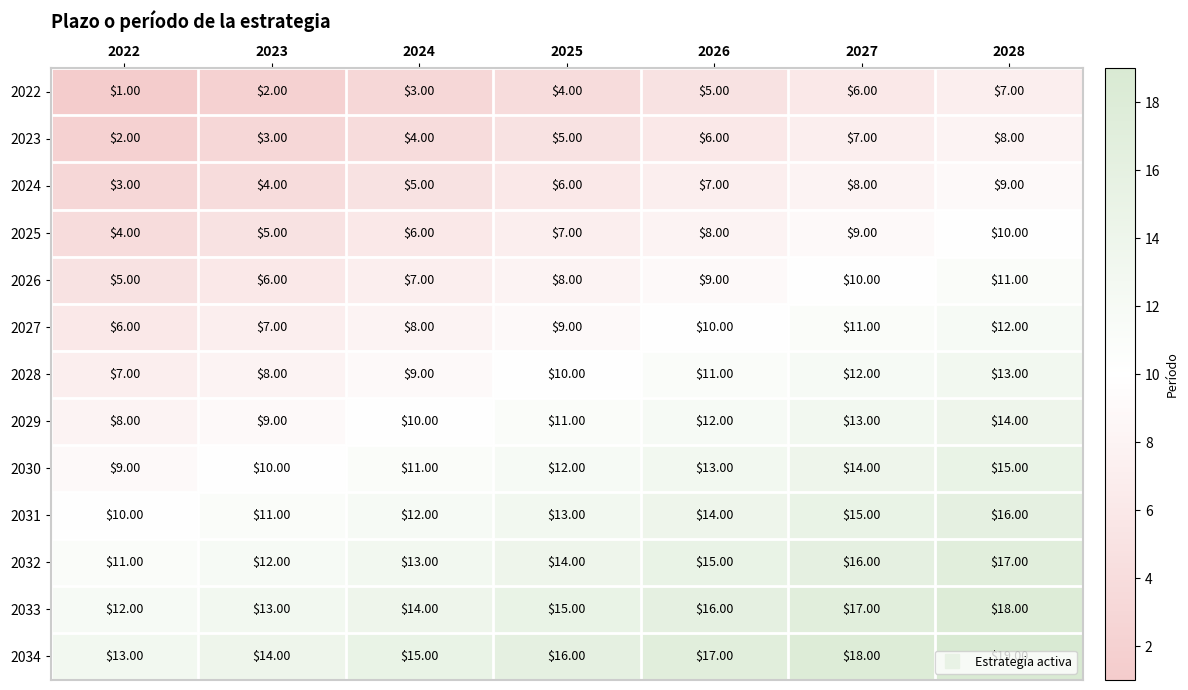

At which category does the chart reach its peak across all series?

2028